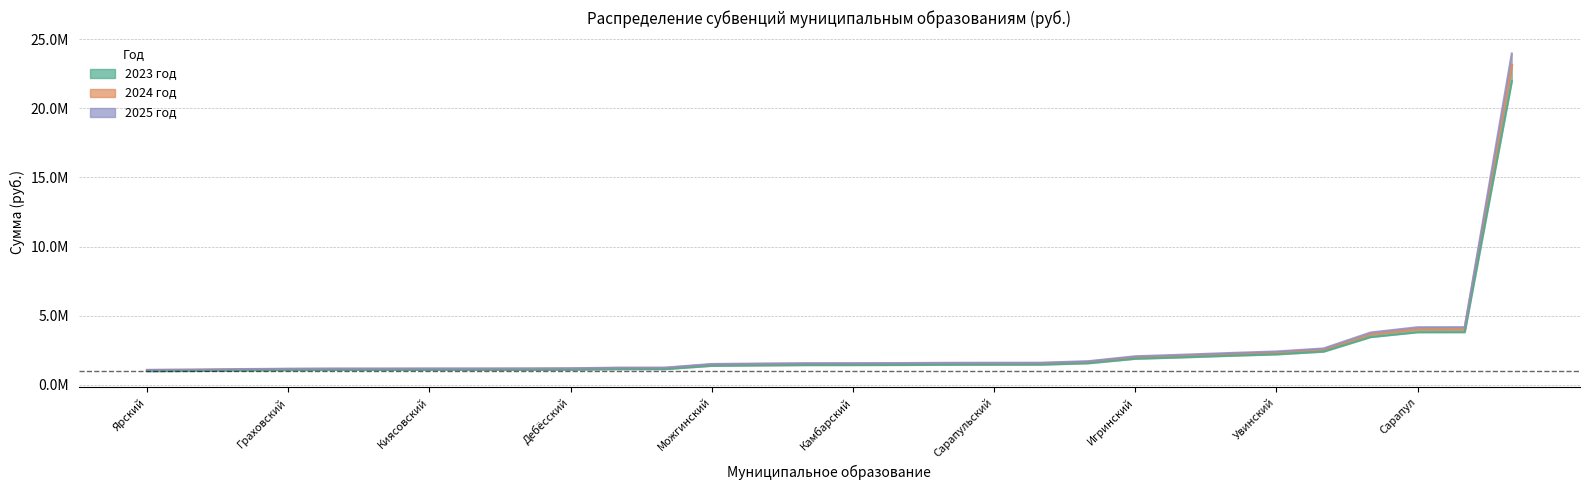

Where does the 2023 год series first go above 1438400?

16